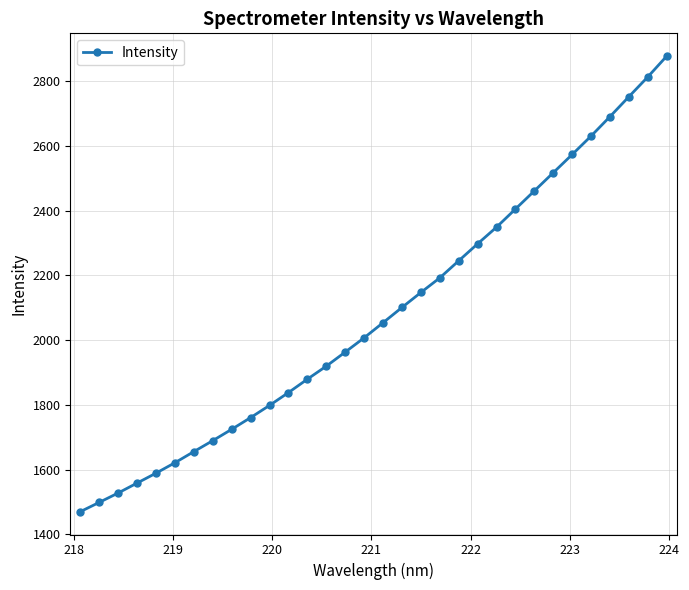

What is the value of the 27th point from the left?

2573.4